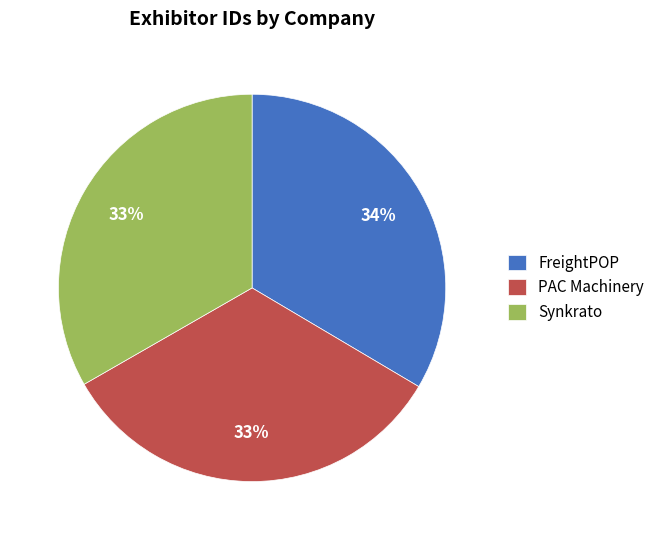

True or false: FreightPOP accounts for 34% of the total.

True